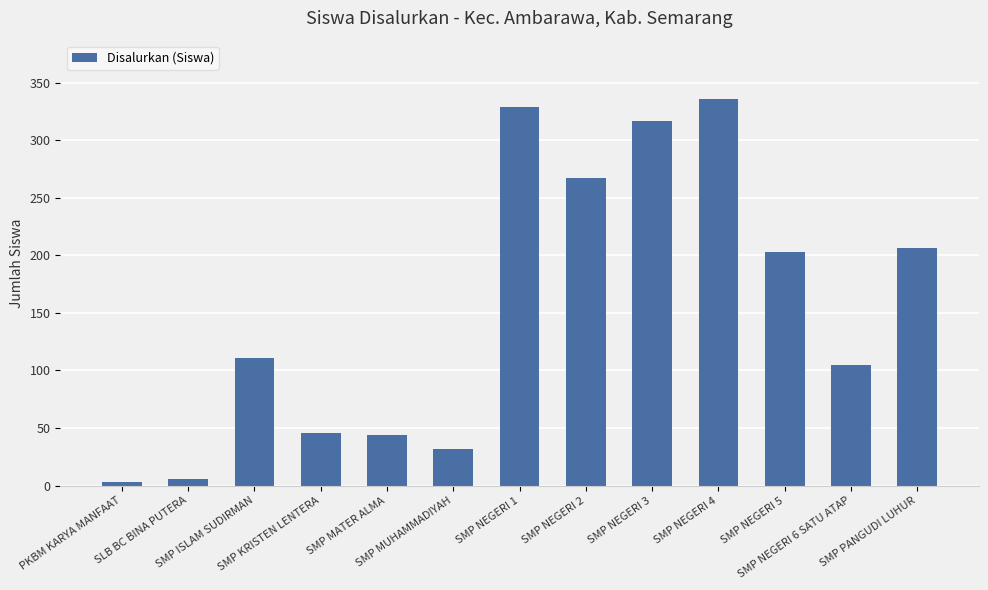

Reading left to right, extract all data points from this chart.

3	6	111	46	44	32	329	267	317	336	203	105	206